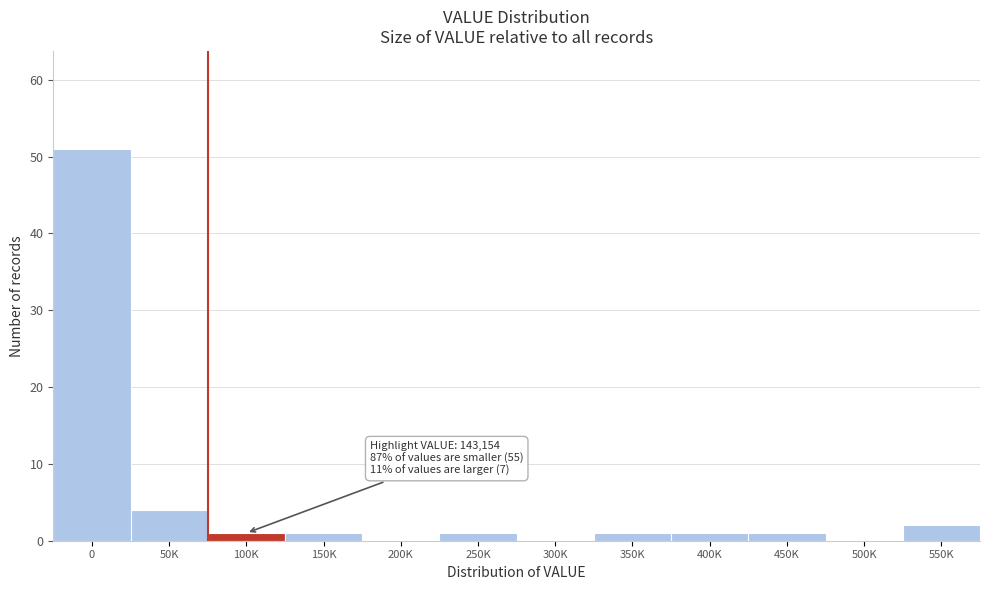

Reading left to right, extract all data points from this chart.

0=51	50K=4	100K=1	150K=1	200K=0	250K=1	300K=0	350K=1	400K=1	450K=1	500K=0	550K=2